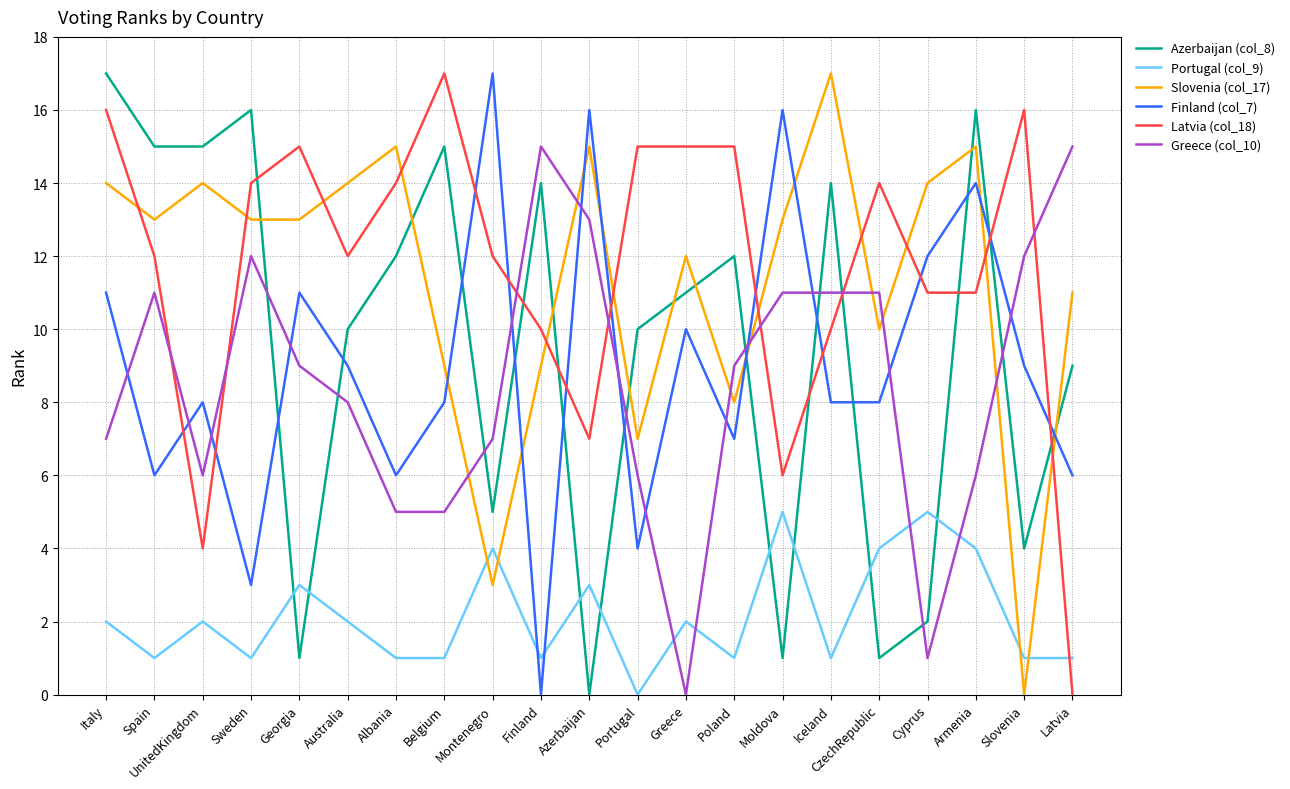

How many values in Latvia (col_18) are above zero?

20